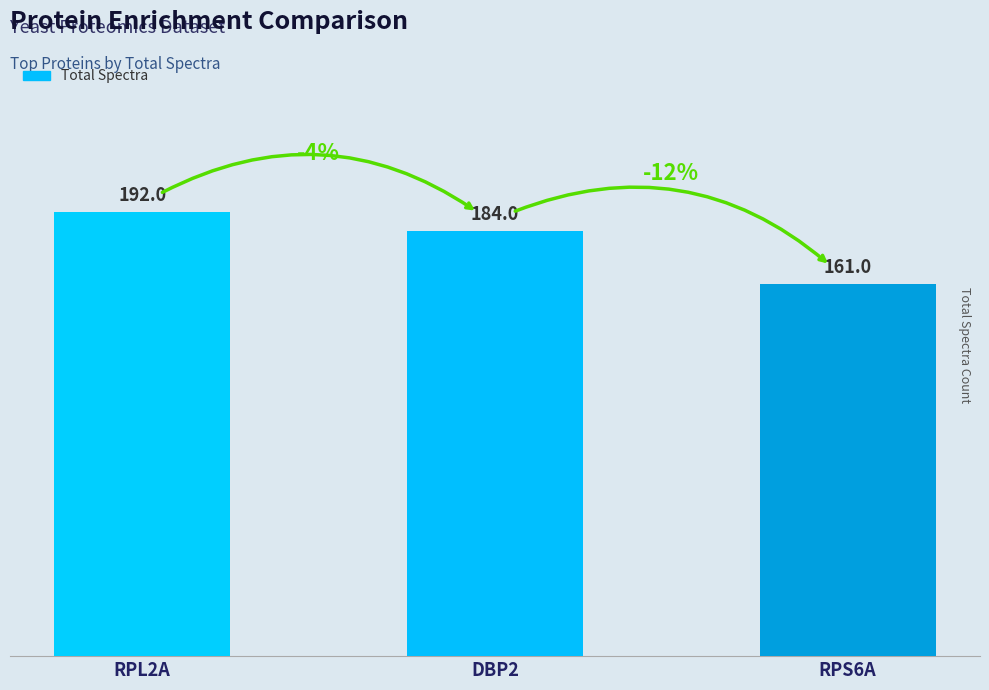

True or false: the data shows 310 at RPL2A.

False